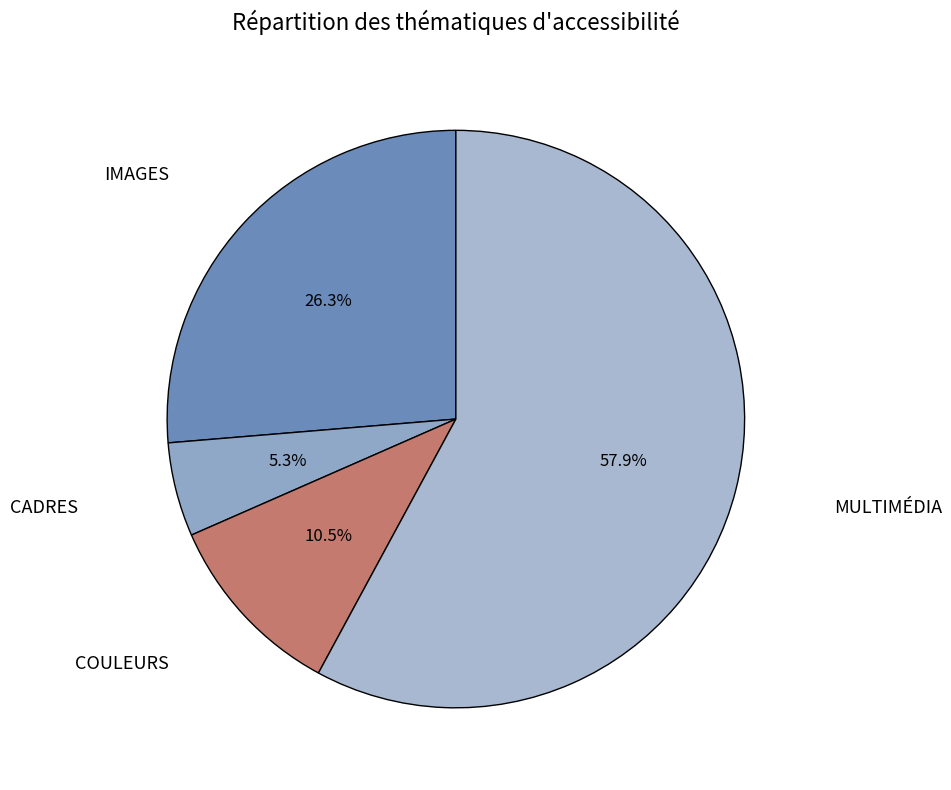

Which slice is the largest?

MULTIMÉDIA